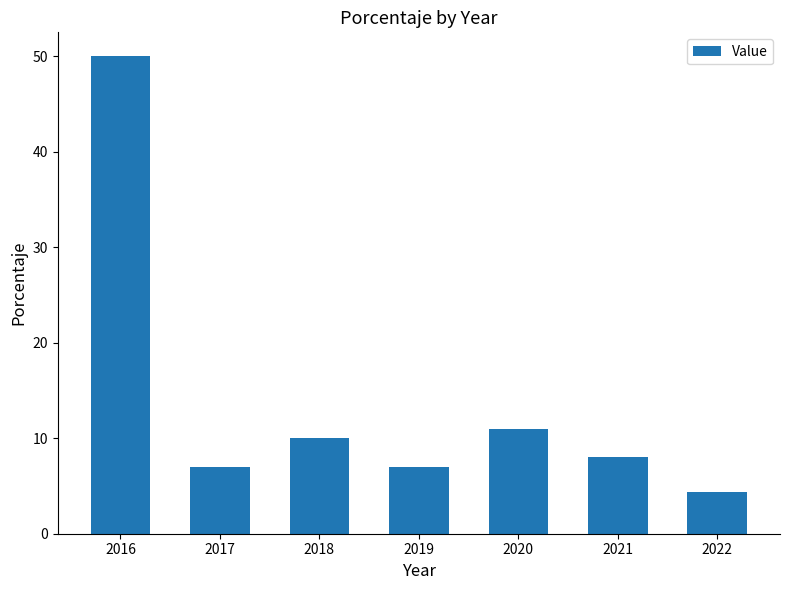

What value does the data have at 2018?

10.0